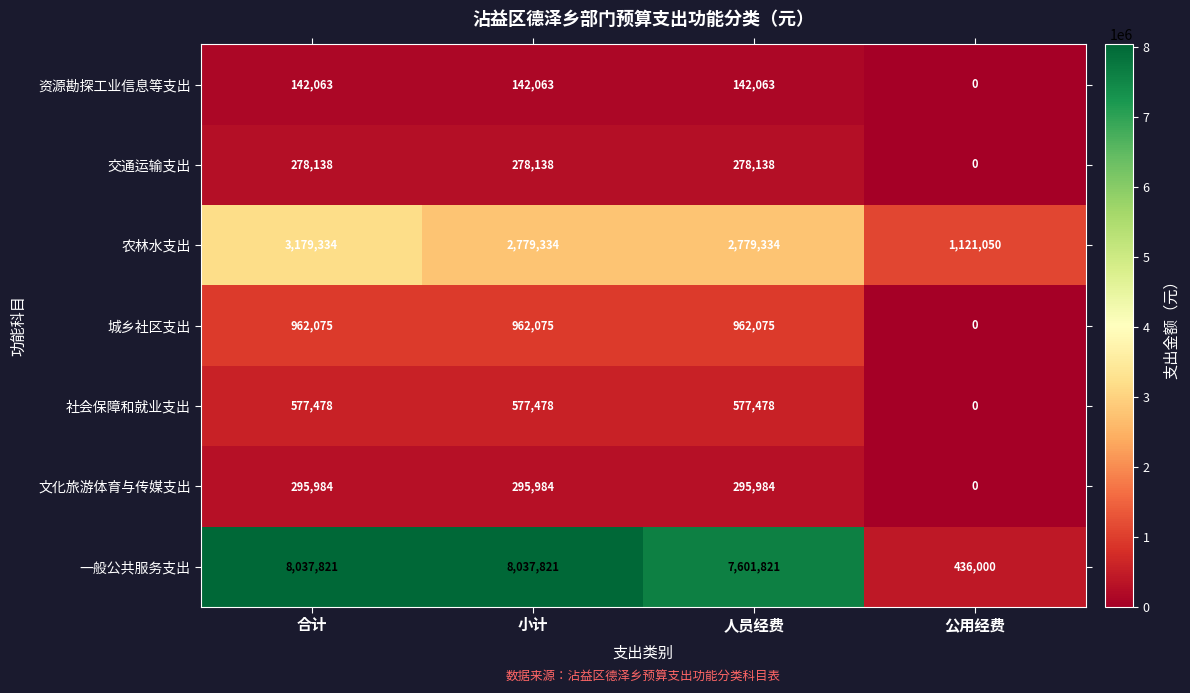

Which series has the largest total across all categories?

一般公共服务支出